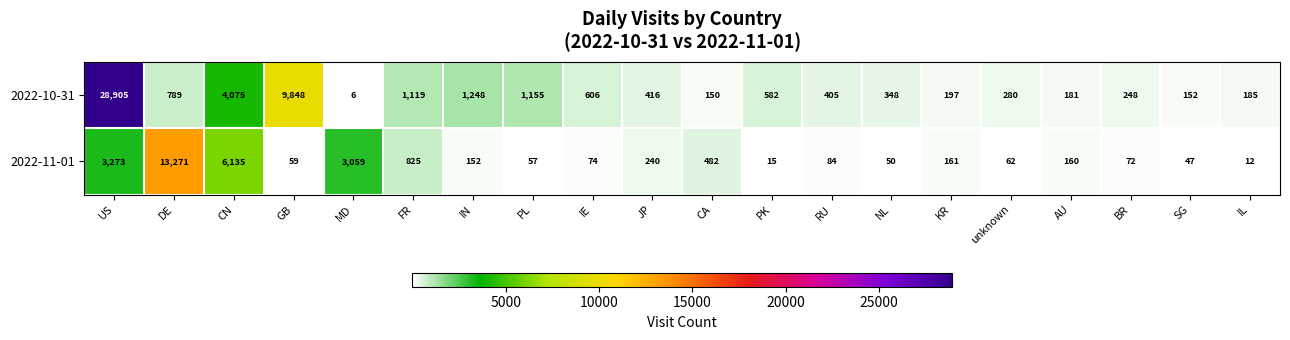

Which series changed the most between GB and JP?

2022-10-31